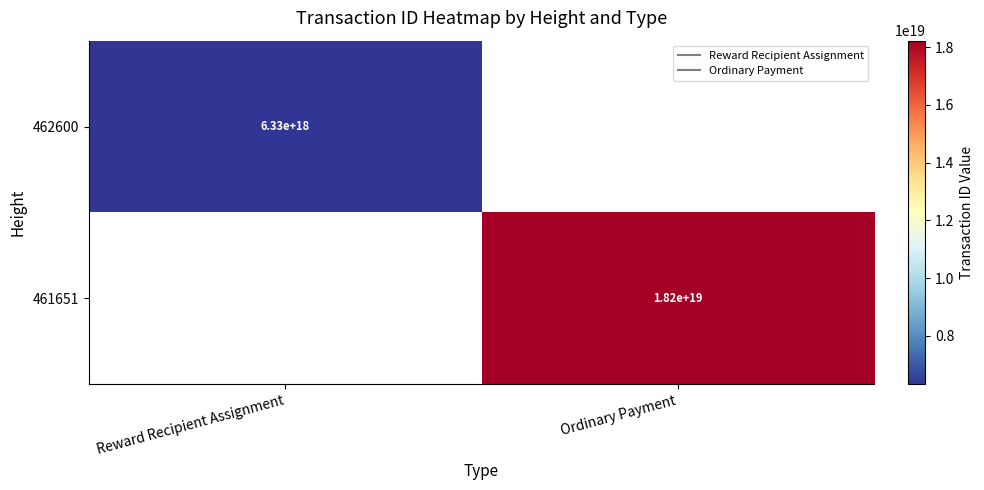

The 462600 series shows 6328695448991926272.0 at Reward Recipient Assignment. True or false?

True